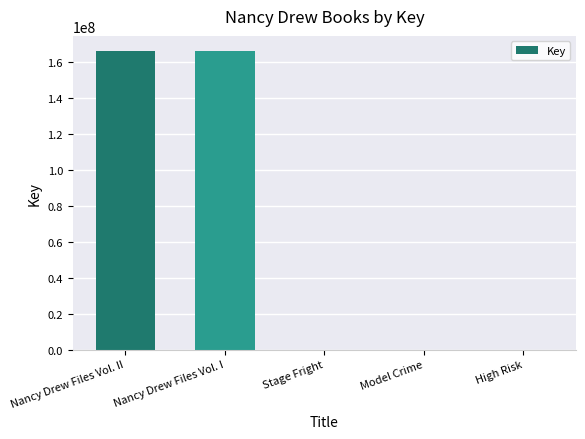

True or false: the data shows 218662654 at Nancy Drew Files Vol. II.

False